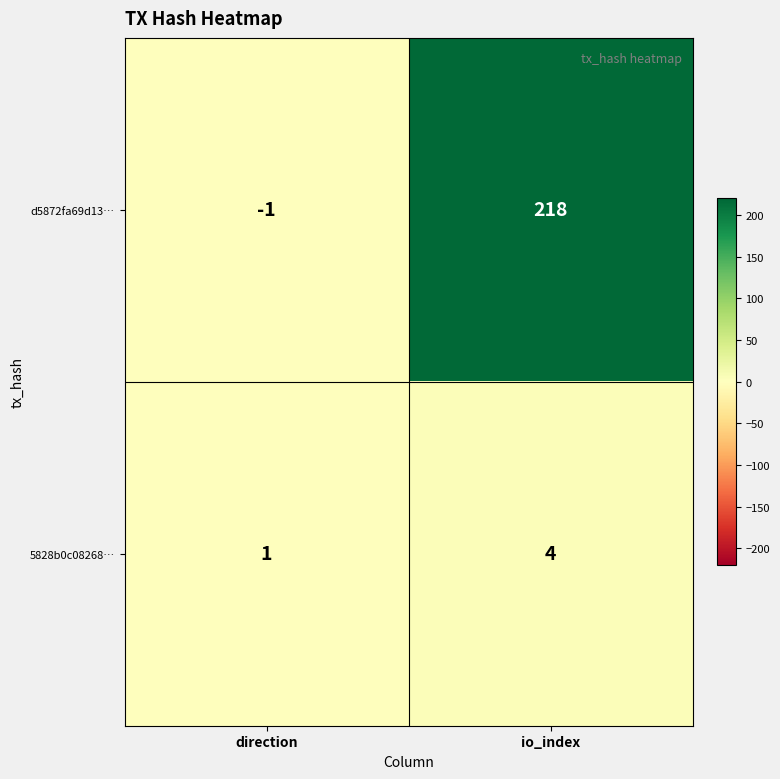

Where is d5872fa69d13… nearest to the value 108?

direction